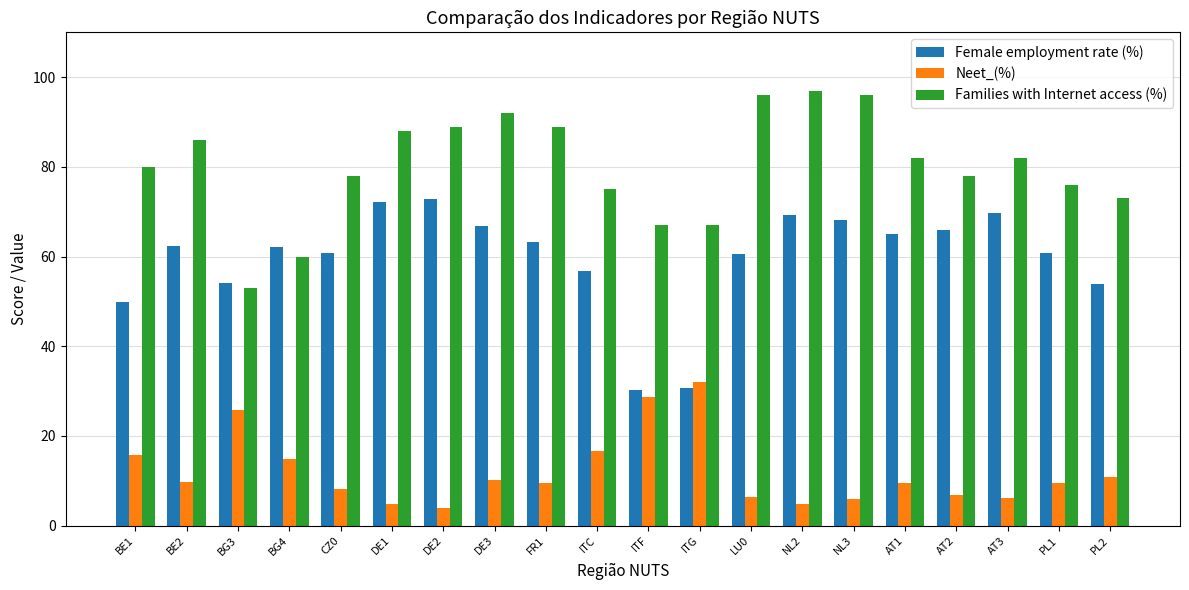

At how many categories does at least one series exceed 6?

20